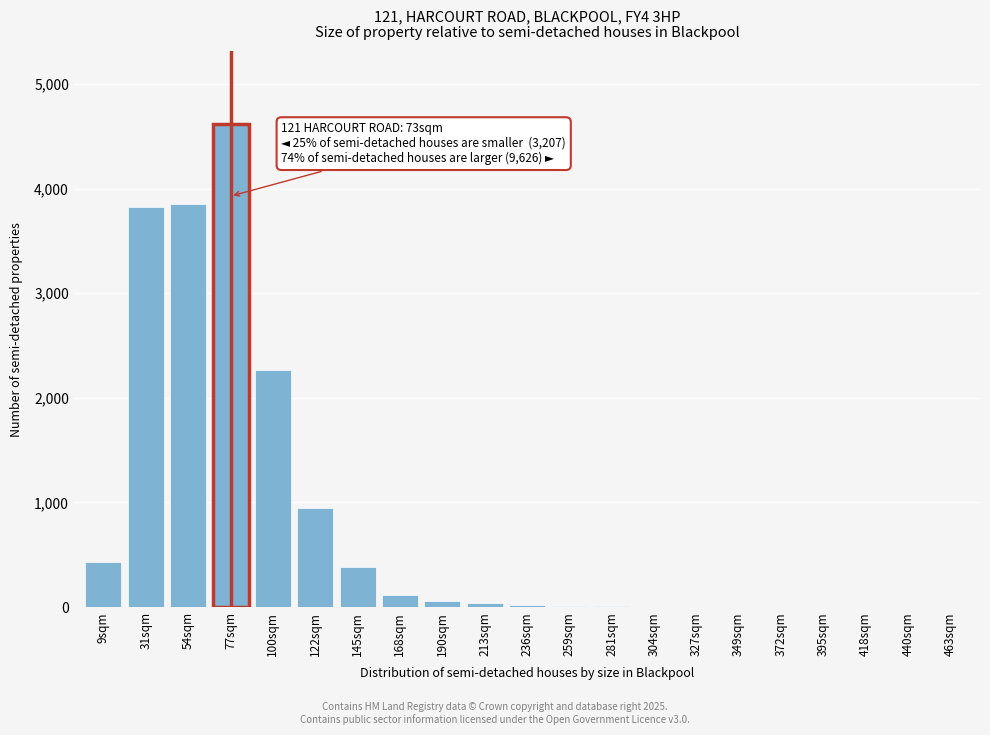

What is the greatest value displayed?

4620